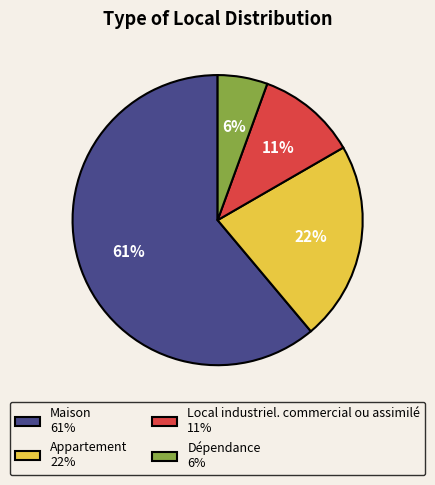

How many segments does this pie chart have?

4